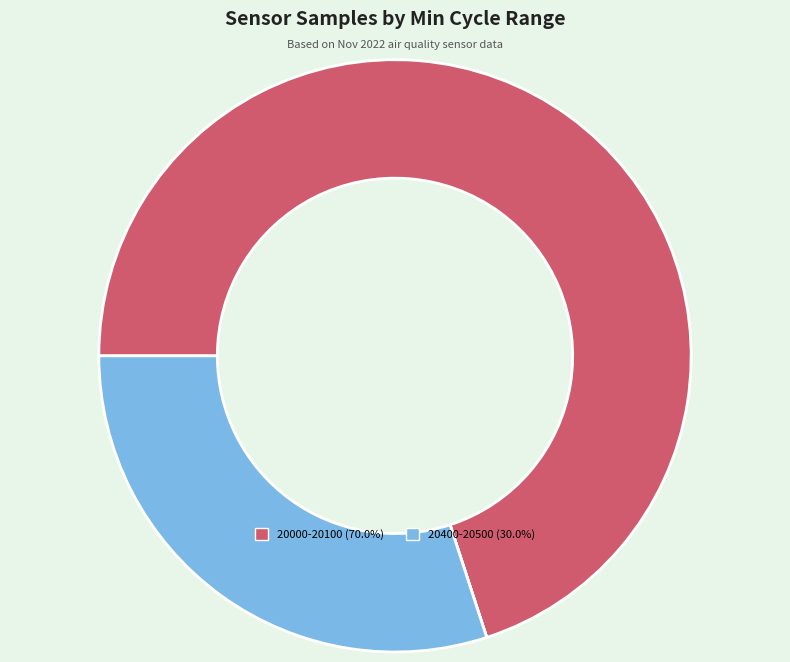

Is there a majority slice in this chart?

Yes